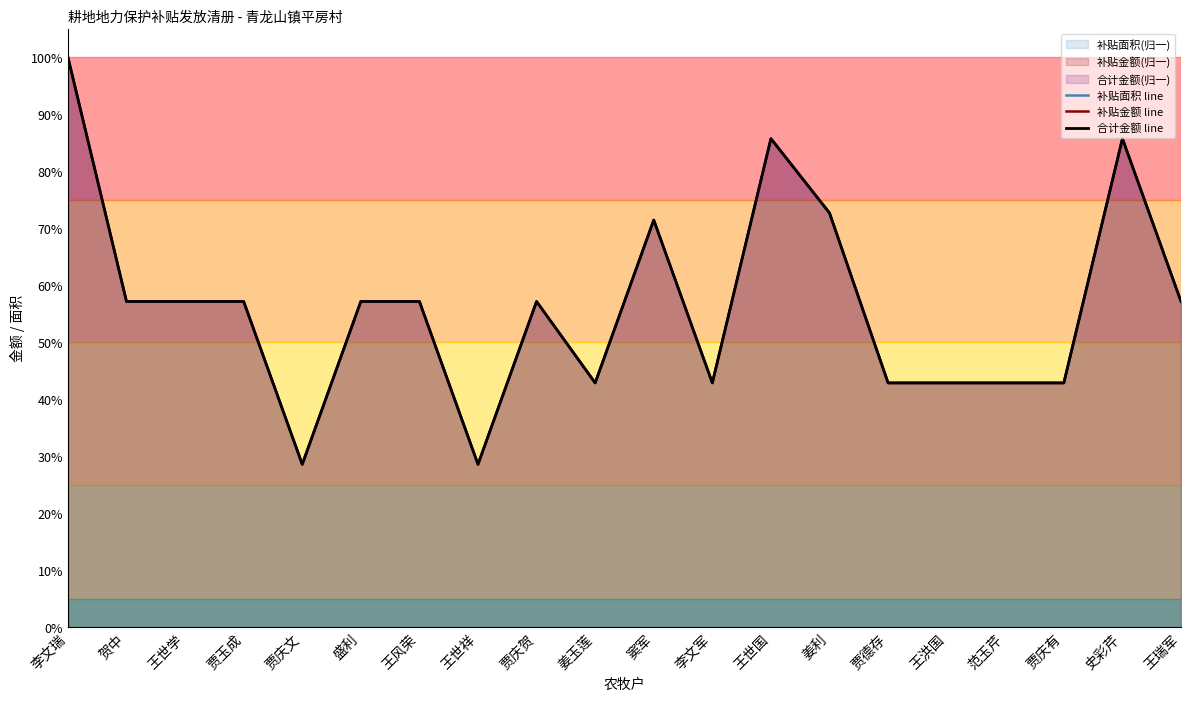

In 补贴金额 line, how many points are lower than both neighbors (excluding endpoints)?

4